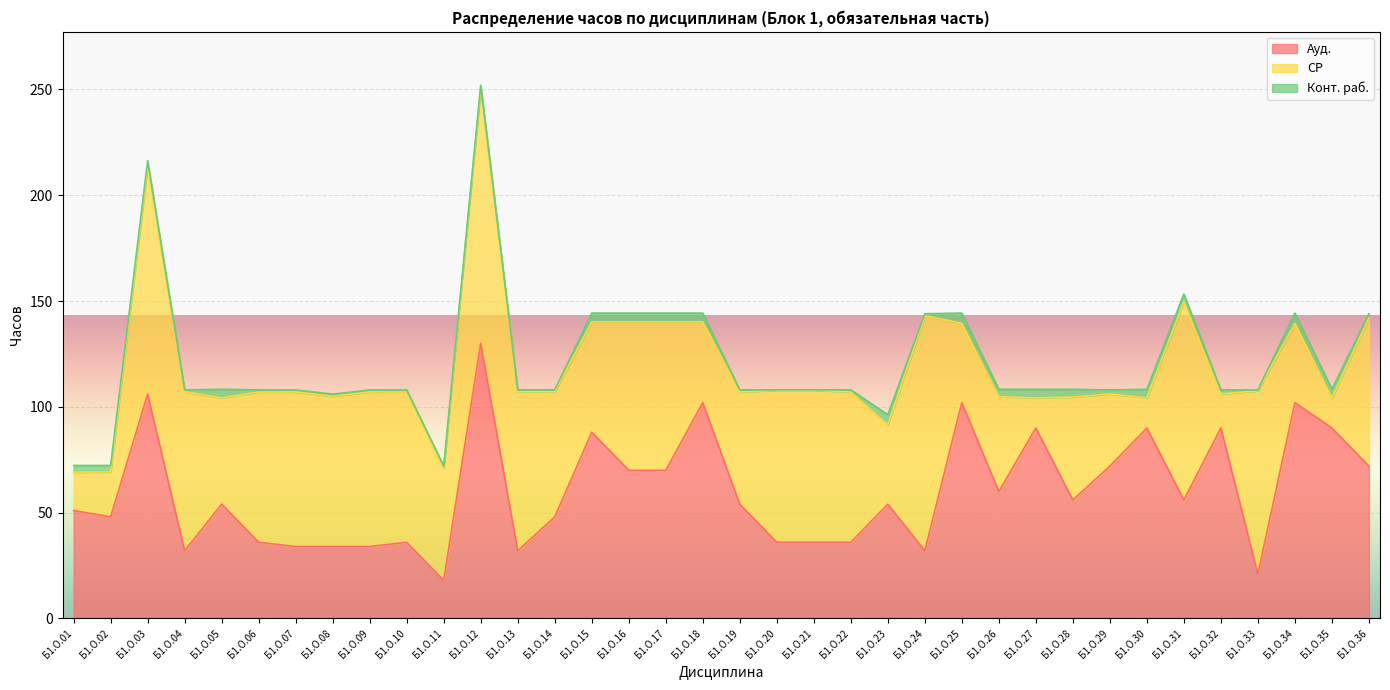

Which series has the largest total across all categories?

Ауд.